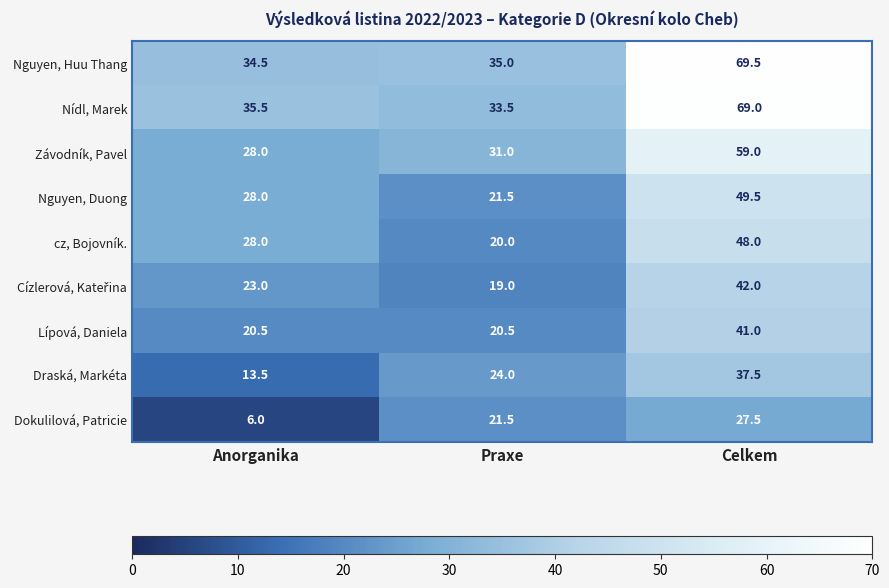

True or false: Nguyen, Huu Thang has a value of 37.5 at Celkem.

False